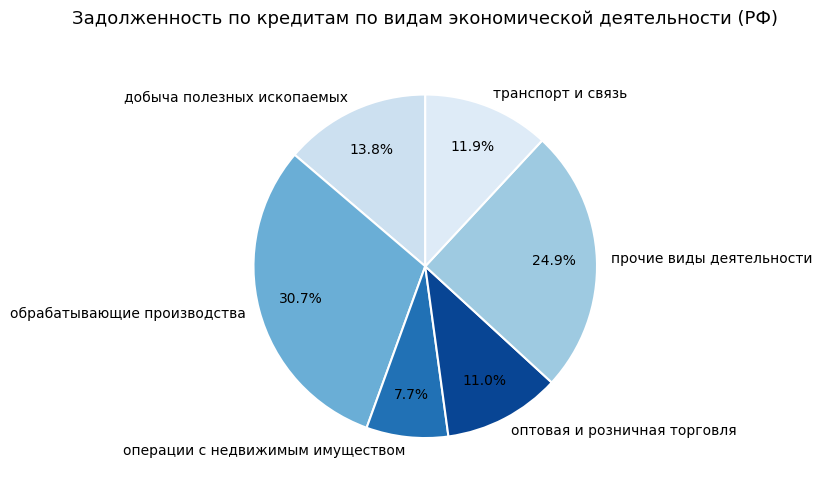

Count the number of slices in the pie.

6